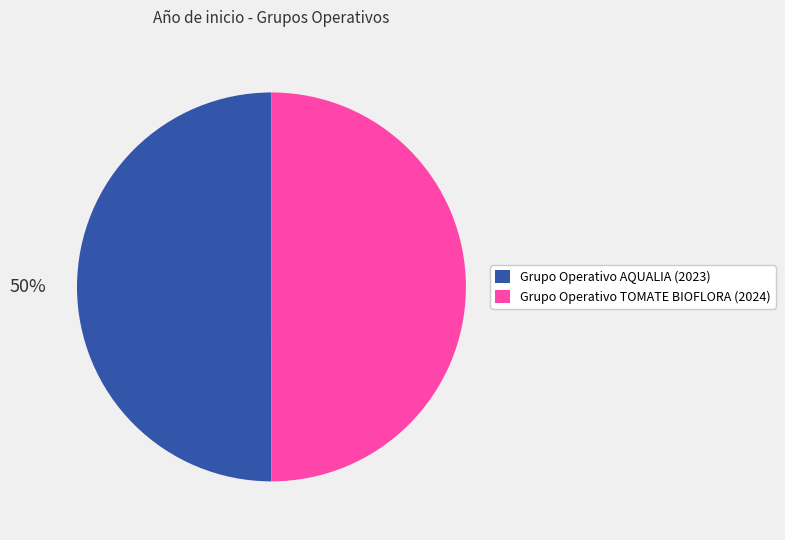

The Grupo Operativo AQUALIA (2023) slice represents 50% of the pie. True or false?

True